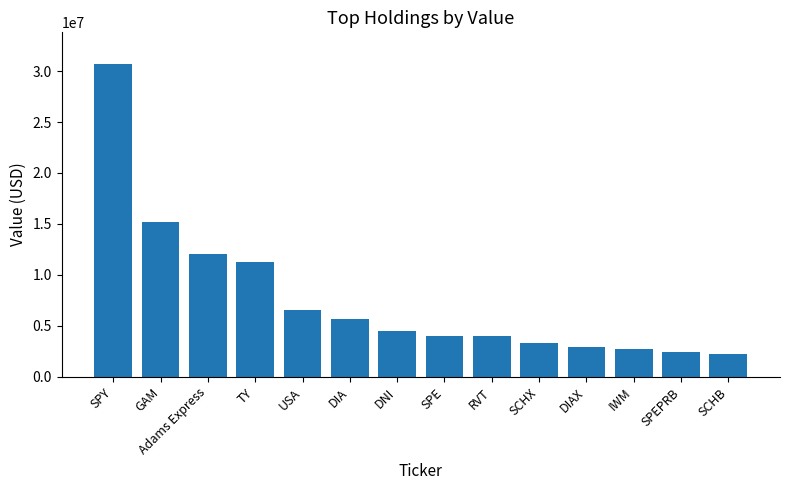

Where is the data nearest to the value 16482000?

GAM